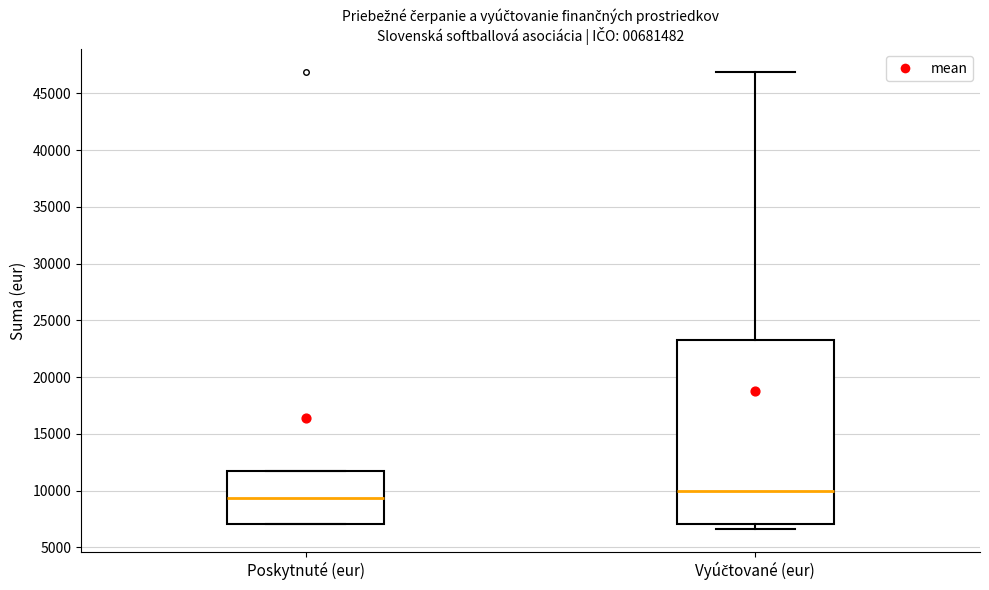

Where is the lower edge of the box for Vyúčtované (eur) on the y-axis? The values are not printed on the chart, so give them approximately, as read against the axis.

7000